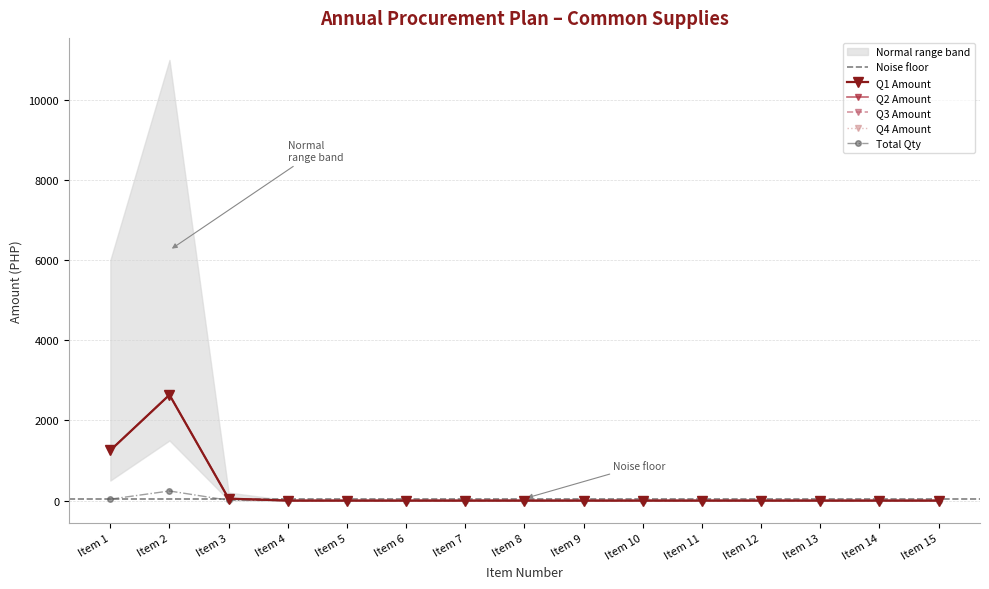

What is the difference between the maximum and minimum values in the Total Quantity series?

240.0